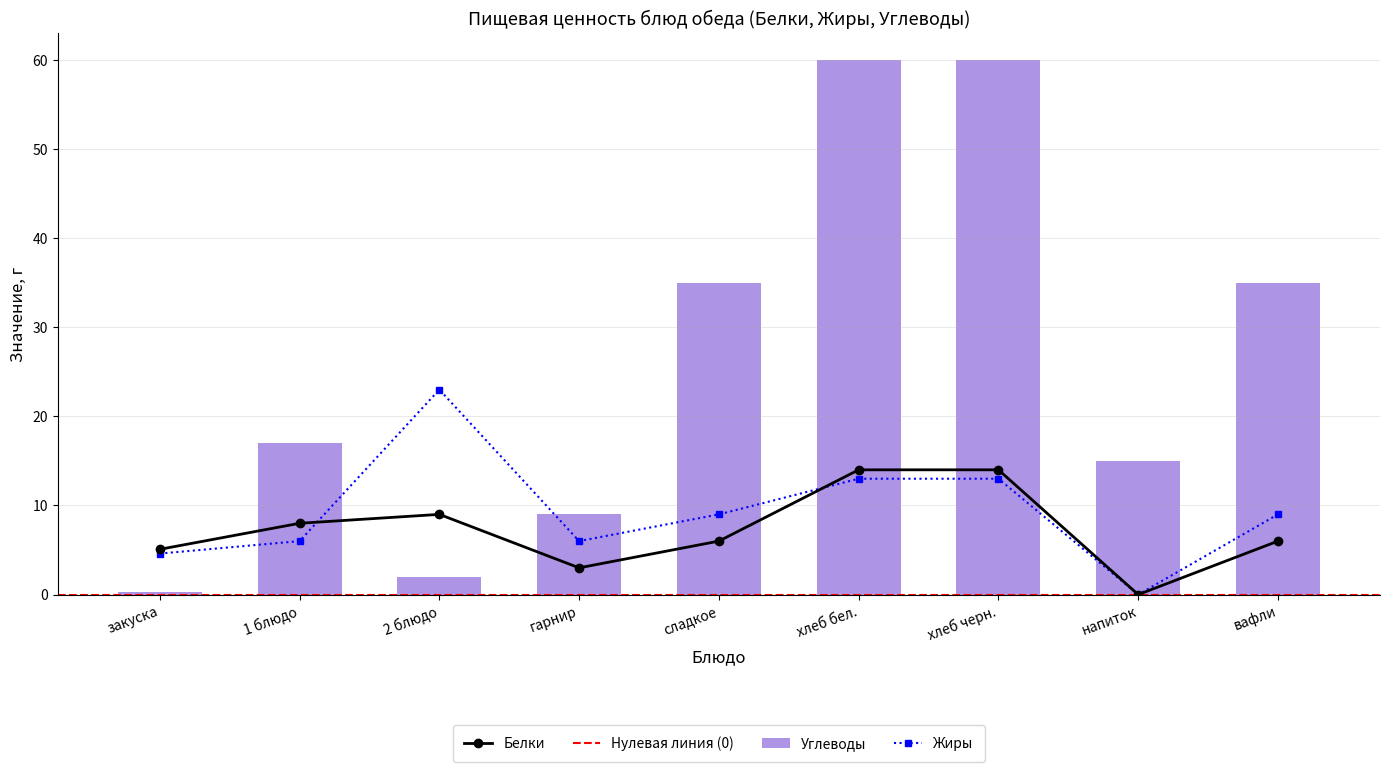

Reading left to right, what are all the values shown in this chart?

Белки: закуска=5.1	1 блюдо=8.0	2 блюдо=9.0	гарнир=3.0	сладкое=6.0	хлеб бел.=14.0	хлеб черн.=14.0	напиток=0.0	вафли=6.0
Жиры: закуска=4.6	1 блюдо=6.0	2 блюдо=23.0	гарнир=6.0	сладкое=9.0	хлеб бел.=13.0	хлеб черн.=13.0	напиток=0.0	вафли=9.0
Углеводы: закуска=0.3	1 блюдо=17.0	2 блюдо=2.0	гарнир=9.0	сладкое=35.0	хлеб бел.=60.0	хлеб черн.=60.0	напиток=15.0	вафли=35.0